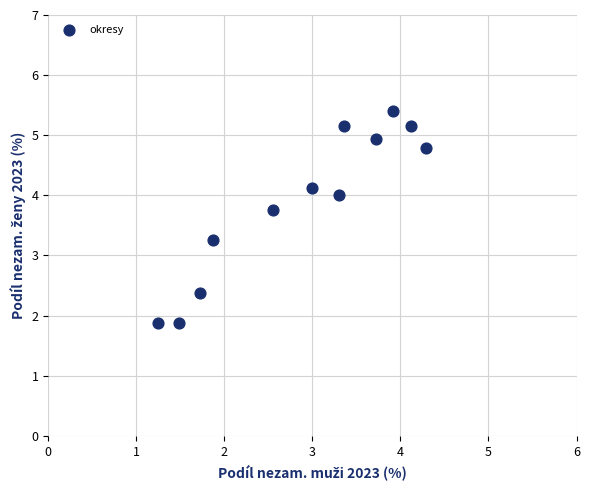

What is the average Y value?

3.9